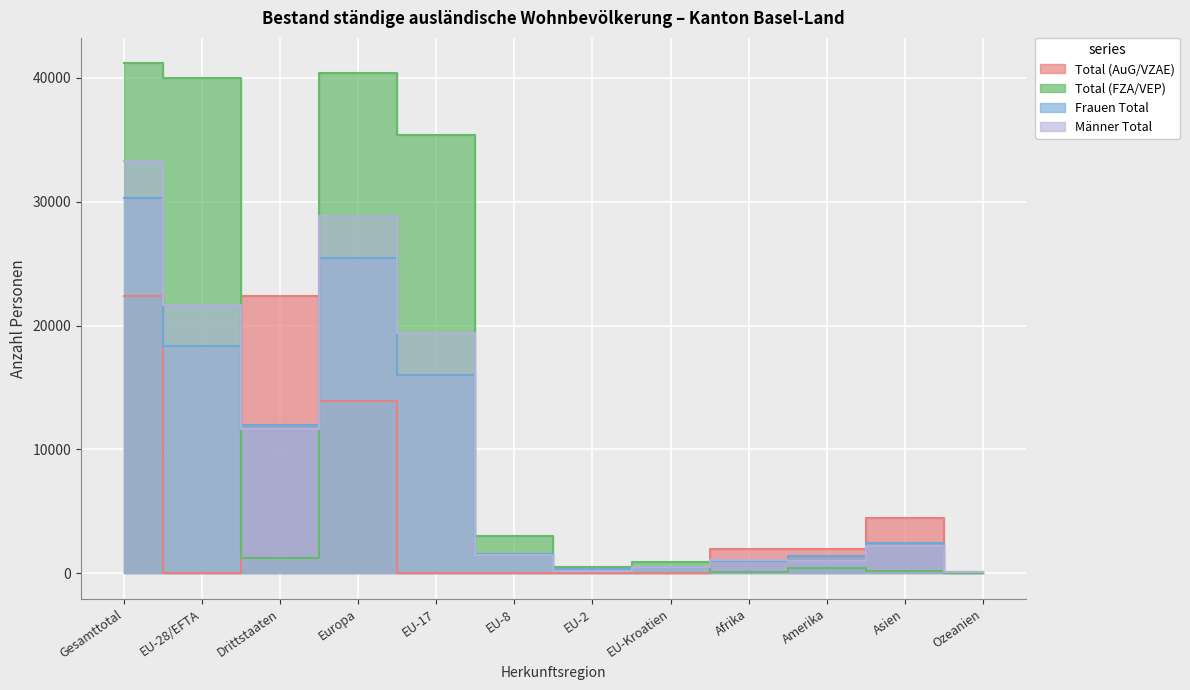

Read the Männer Total value at EU-8.

1464